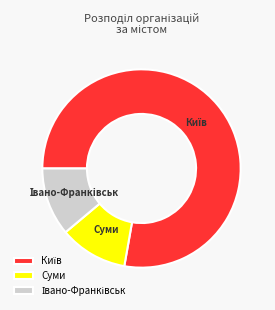

Does any single category account for the majority?

Yes